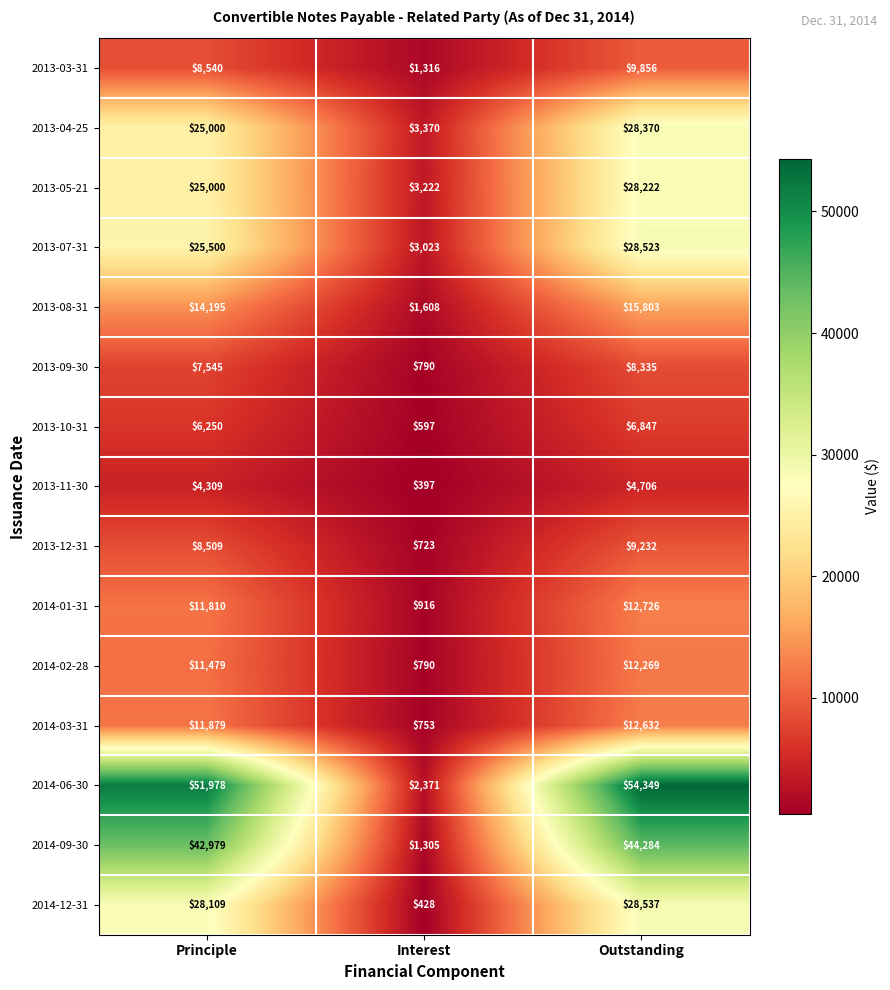

What is the lowest value of the 2014-06-30 series?

2371